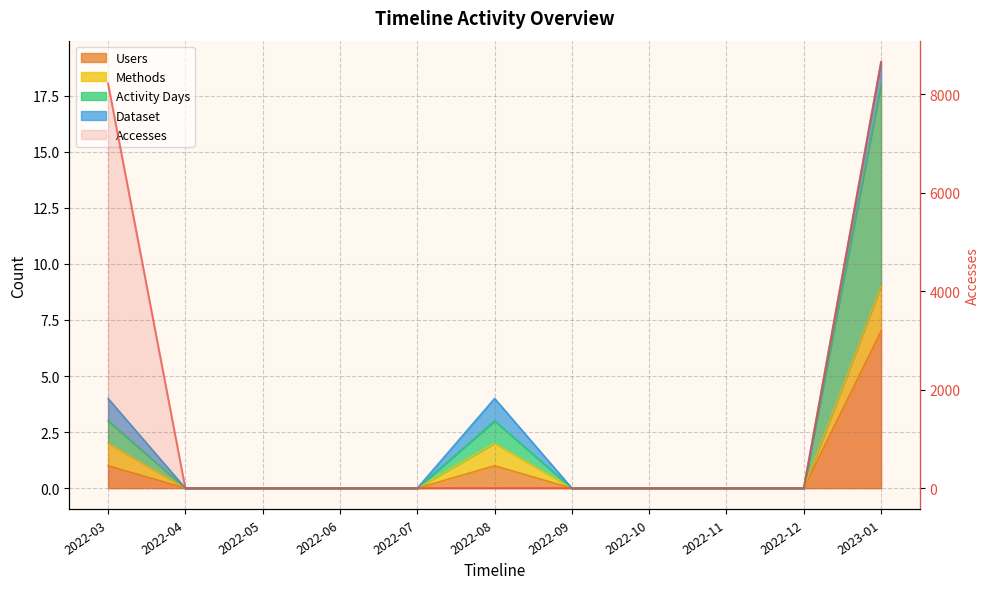

Between 2022-03 and 2022-09, which is larger?

2022-03